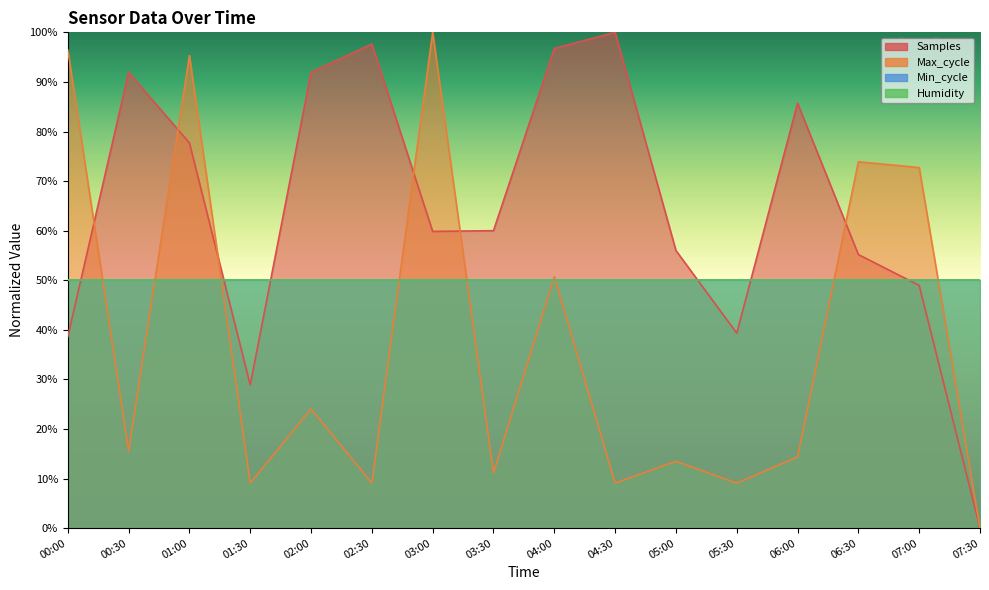

At which label does Max_cycle first exceed 15?

00:00